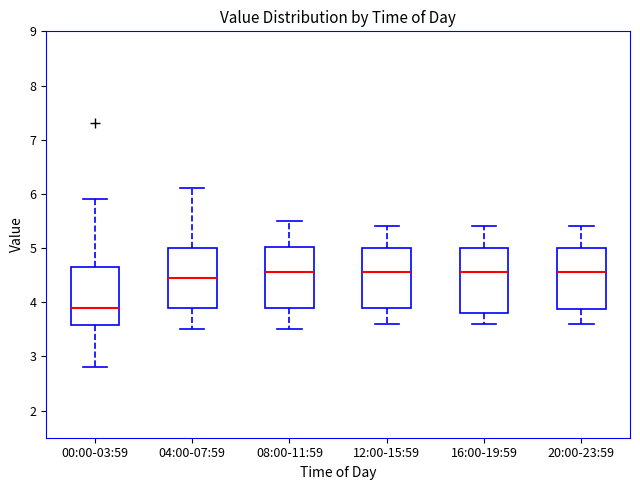

Which box has the lowest median line?

00:00-03:59